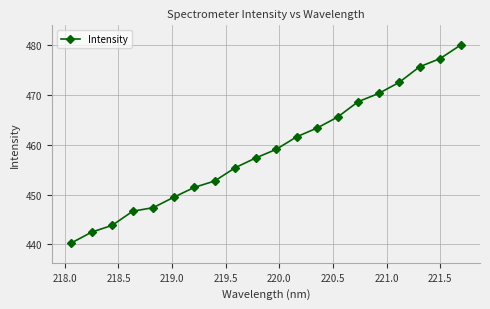

Does the chart have visible grid lines?

Yes